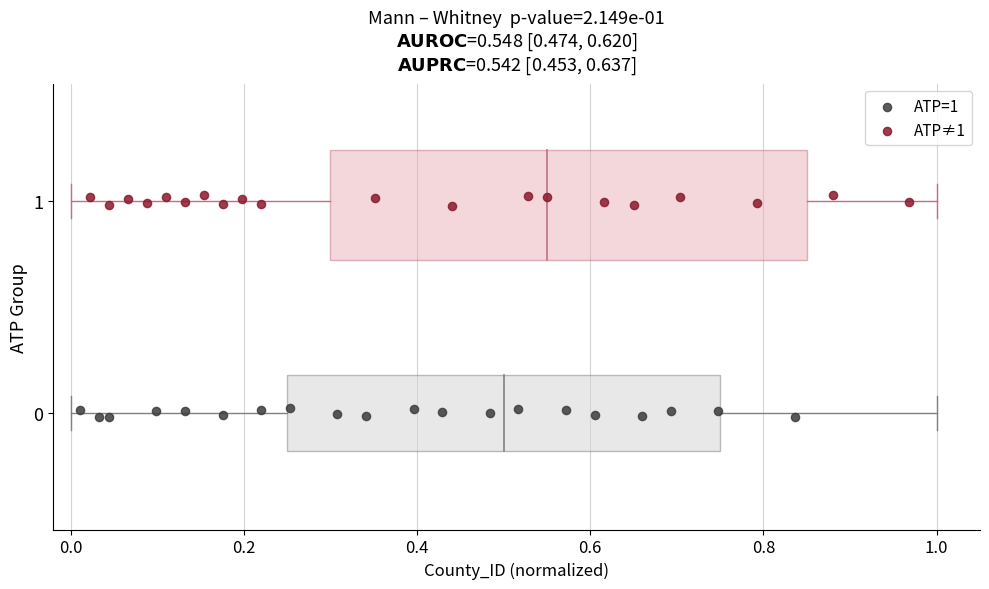

What are all the series names shown in the legend?

ATP=1, ATP≠1